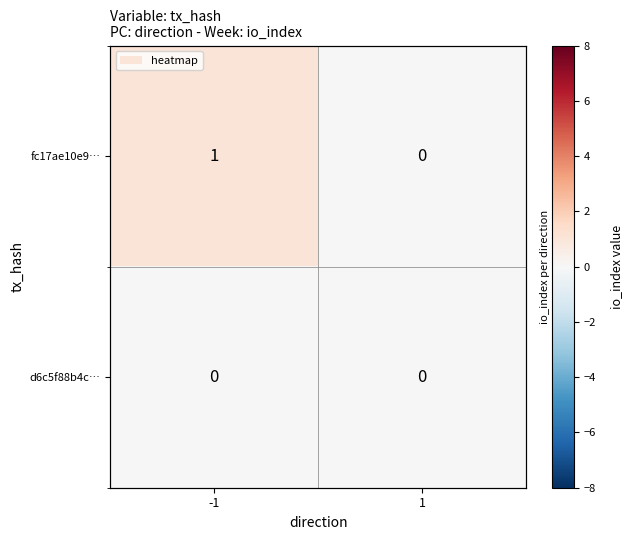

The fc17ae10e9… series shows 1 at -1. True or false?

True